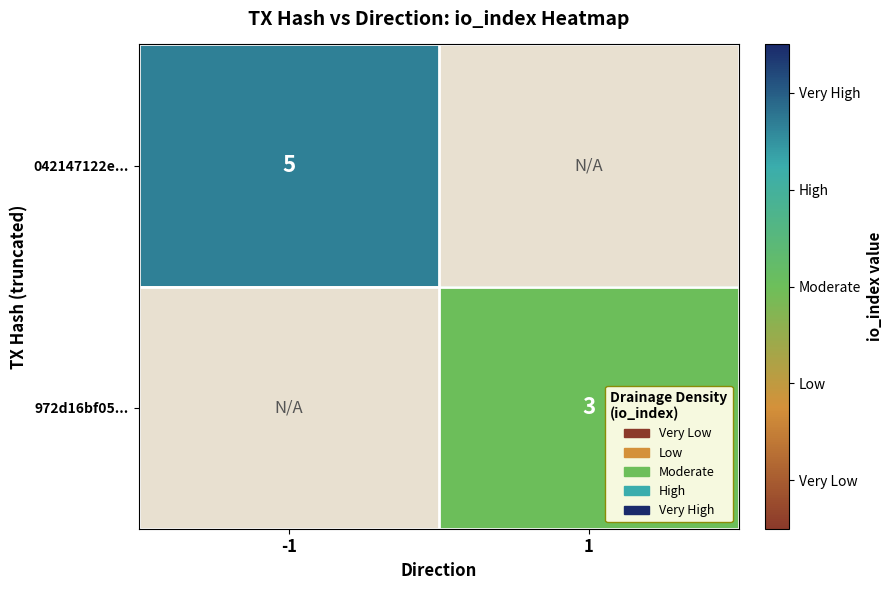

Is it true that 972d16bf05... equals 2 at 1?

False